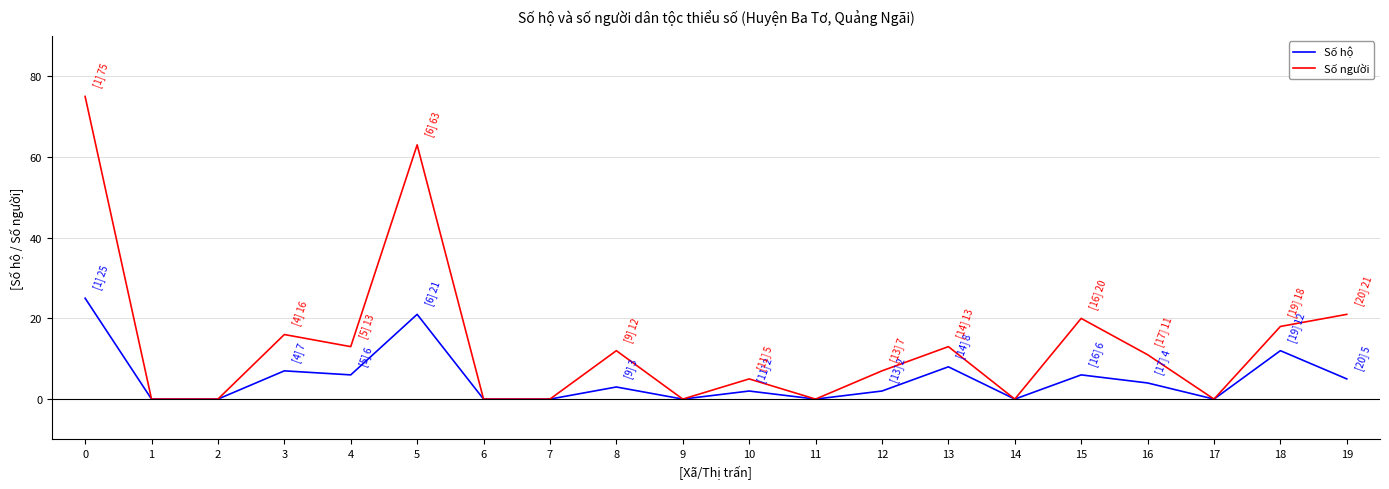

How many lines are shown in the chart?

2